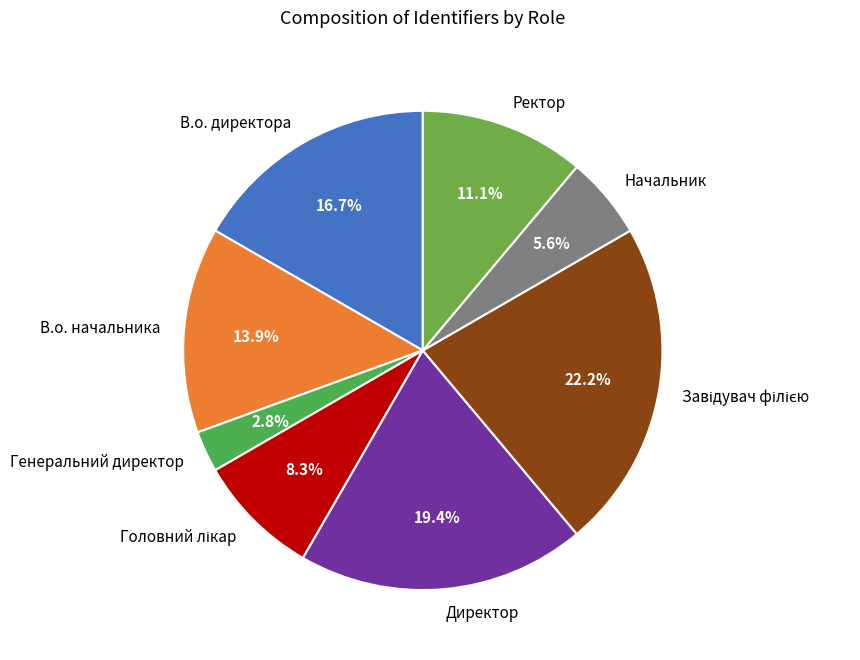

Does any single category account for the majority?

No